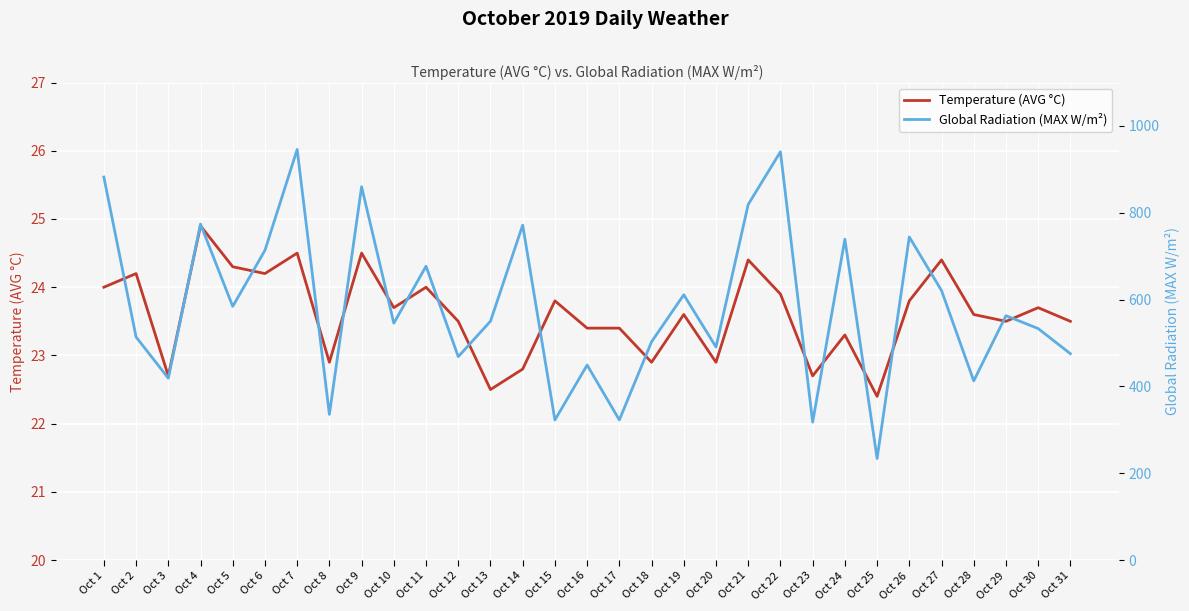

At which category does the chart reach its peak across all series?

Oct 7